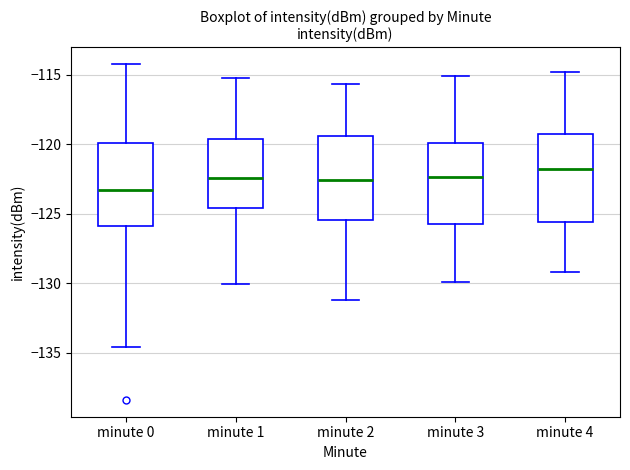

Reading left to right, read every box against the y-axis: the position of its median line, the range the box covers, and the ends of its whiskers. The values are not printed on the chart, so give them approximately, as read against the axis.

minute 0: median -123.5, box -126.0 to -120.0, whiskers -134.5 to -114.0
minute 1: median -122.5, box -124.5 to -119.5, whiskers -130.0 to -115.0
minute 2: median -122.5, box -125.5 to -119.5, whiskers -131.0 to -115.5
minute 3: median -122.5, box -125.5 to -120.0, whiskers -130.0 to -115.0
minute 4: median -121.5, box -125.5 to -119.0, whiskers -129.0 to -115.0